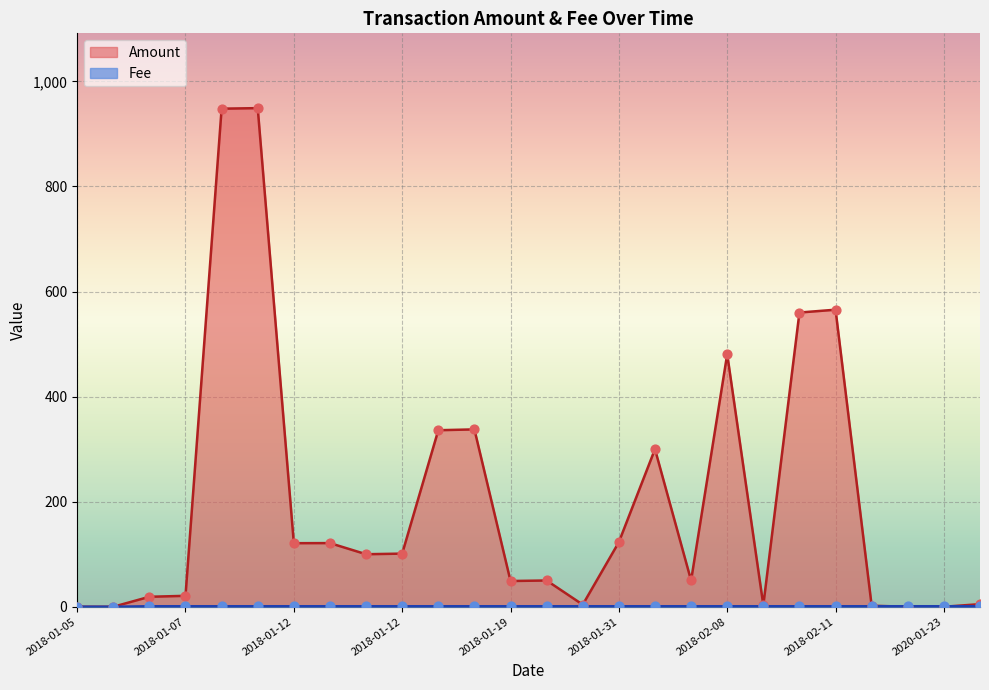

At how many categories does at least one series exceed 513?

4